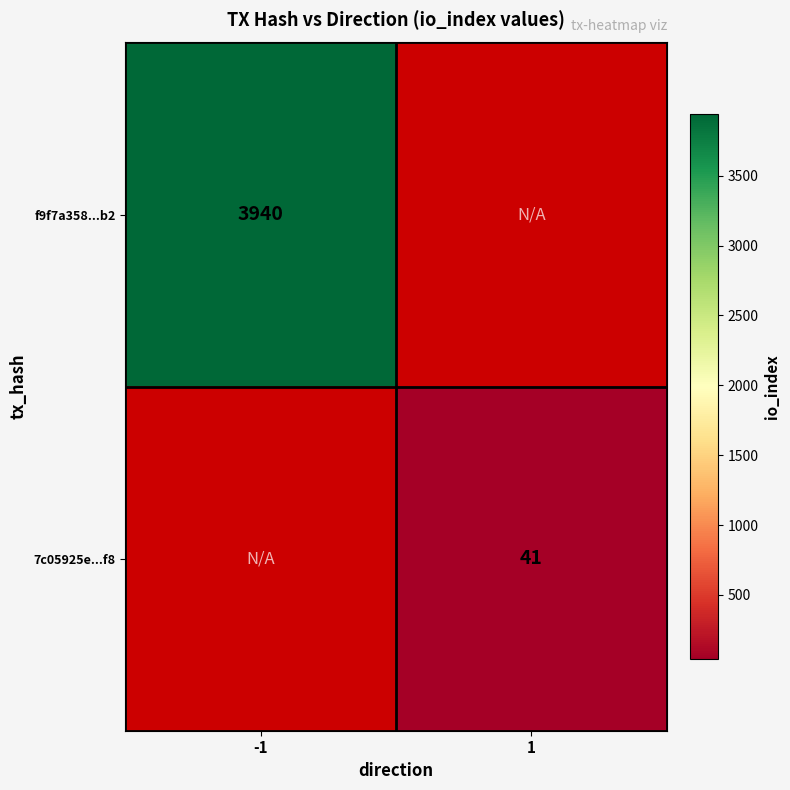

Is the value of f9f7a358...b2 at -1 greater than the value of 7c05925e...f8 at 1?

Yes